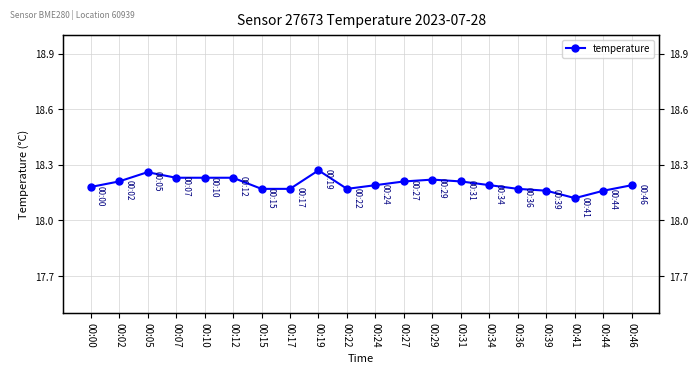

Which category has the highest value across all series?

00:19